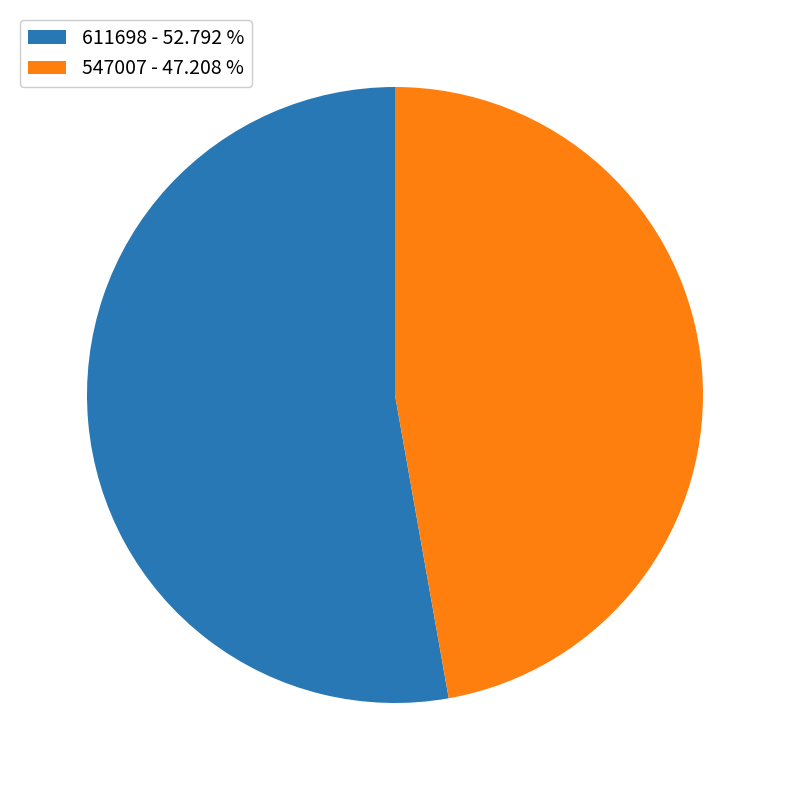

How many segments does this pie chart have?

2